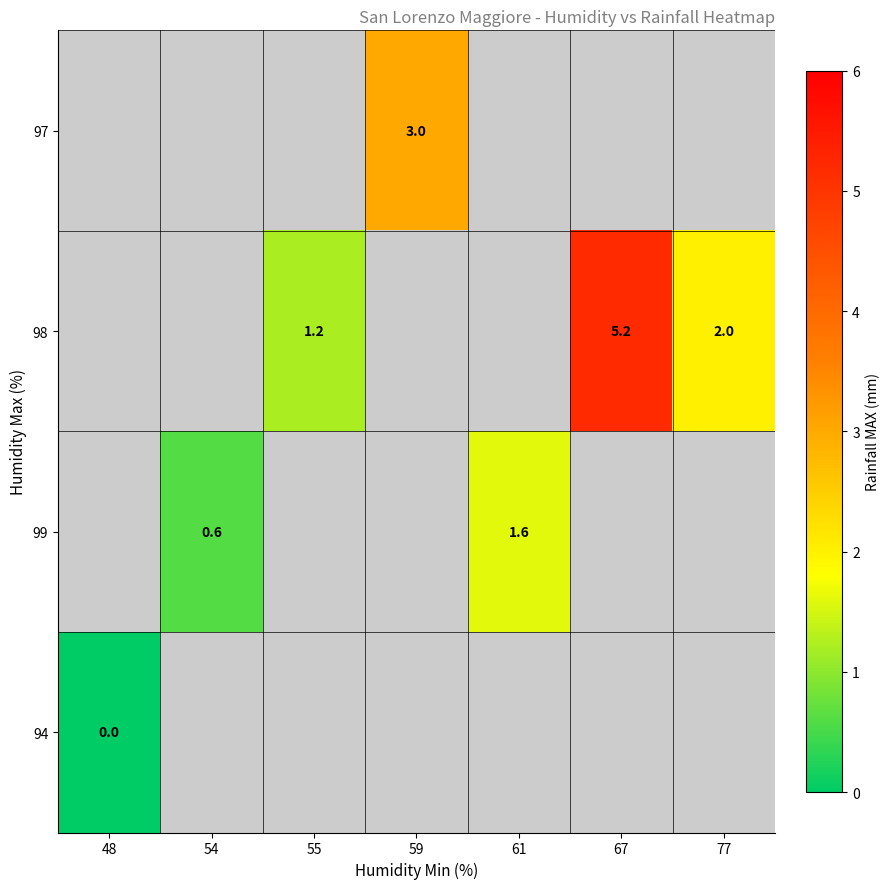

Is the value of 98 at 59 greater than the value of 99 at 54?

No